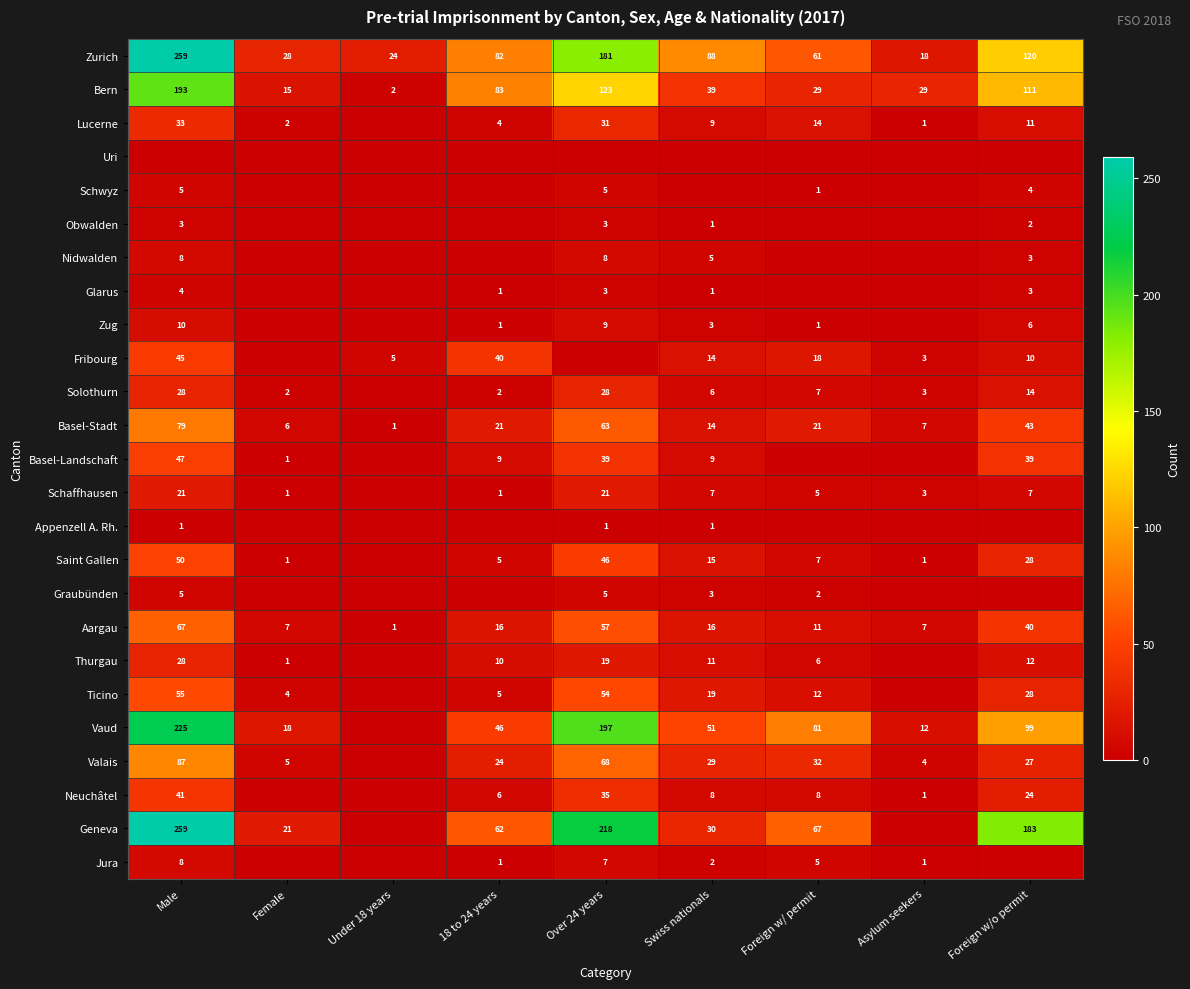

What is the difference between the second highest and second lowest values in the Basel-Stadt series?

57